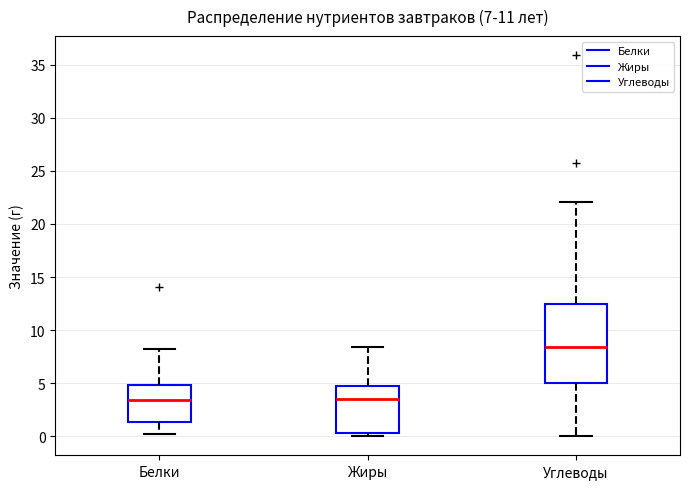

Reading left to right, read every box against the y-axis: the position of its median line, the range the box covers, and the ends of its whiskers. The values are not printed on the chart, so give them approximately, as read against the axis.

Белки: median 3.5, box 1.5 to 5.0, whiskers 0.0 to 8.0
Жиры: median 3.5, box 0.5 to 4.5, whiskers 0.0 to 8.5
Углеводы: median 8.5, box 5.0 to 12.5, whiskers 0.0 to 22.0